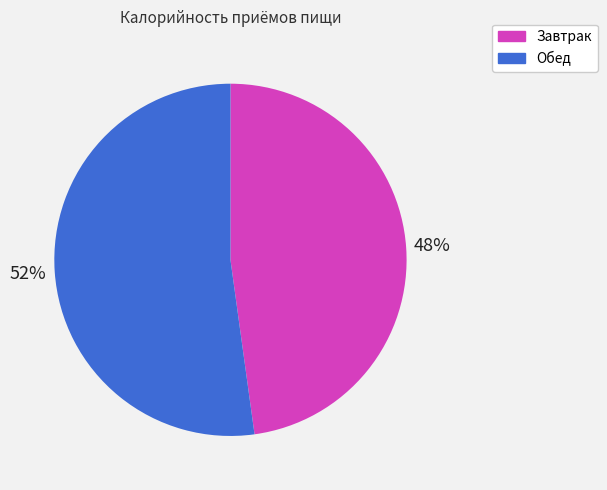

Which slice is the largest?

Обед